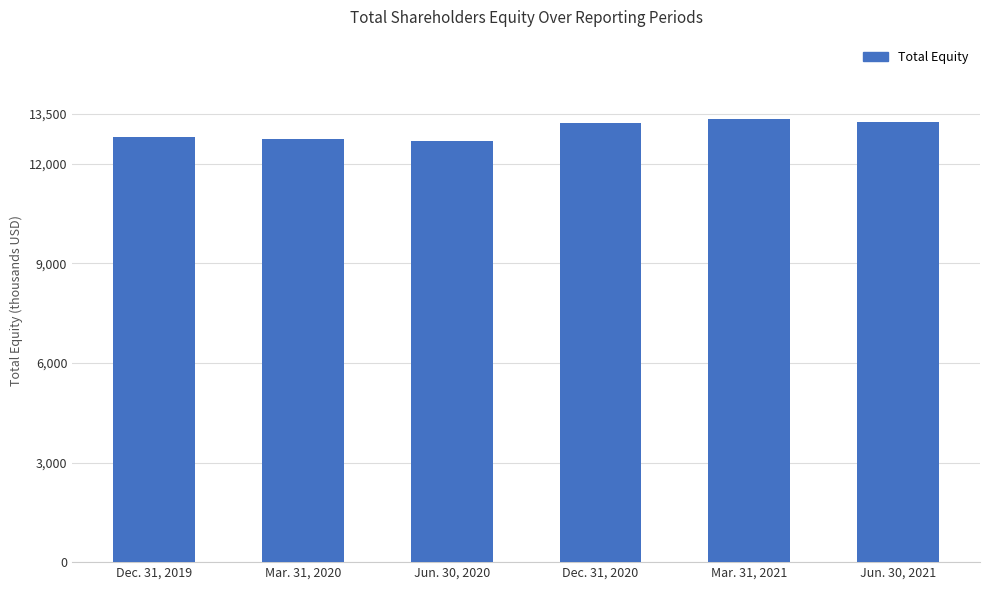

Are the bars horizontal?

No